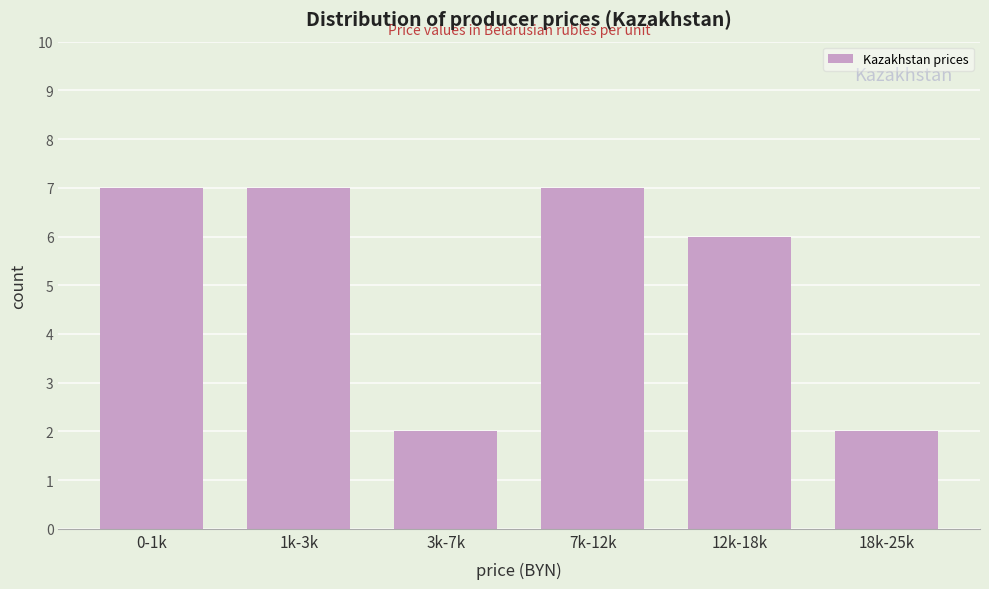

Reading left to right, list all the values displayed in this chart.

7	7	2	7	6	2